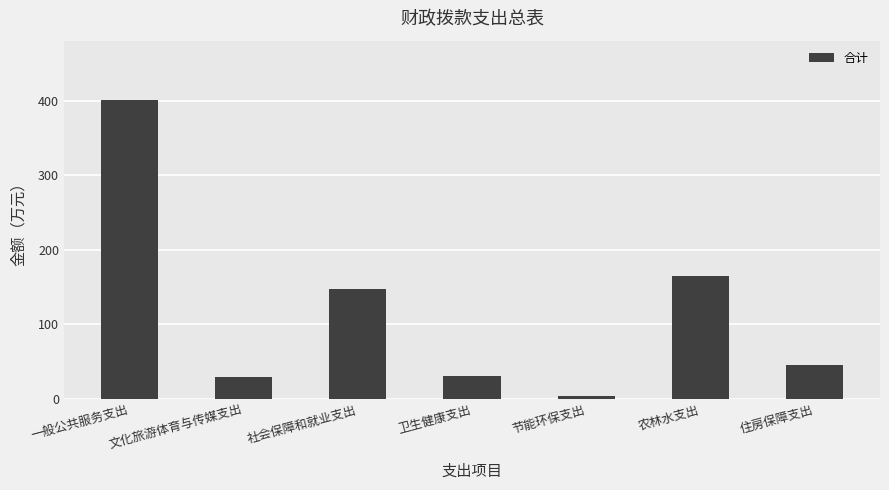

What is the label of the 4th bar from the right?

卫生健康支出